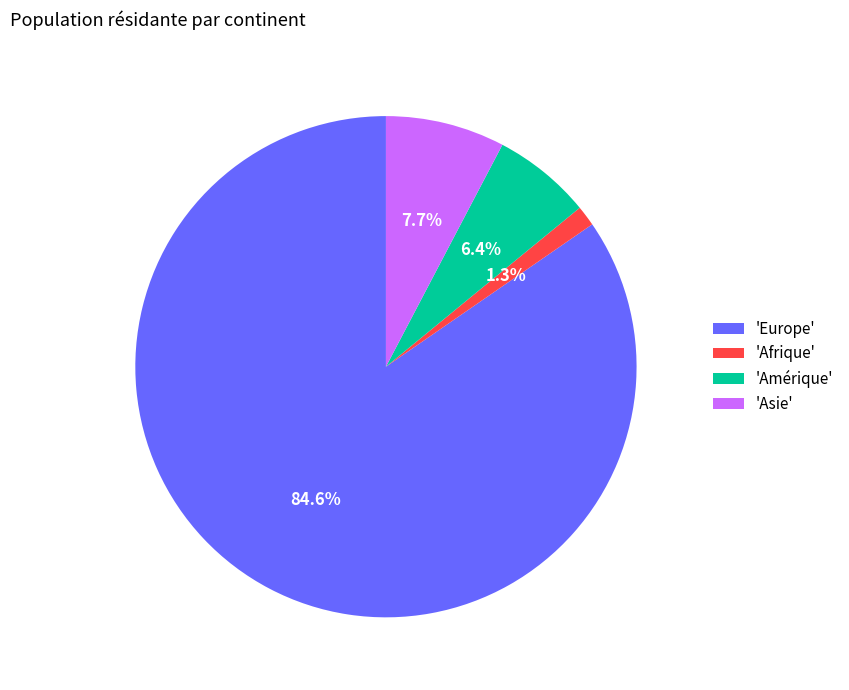

Which has a higher value, 'Amérique' or 'Afrique'?

'Amérique'